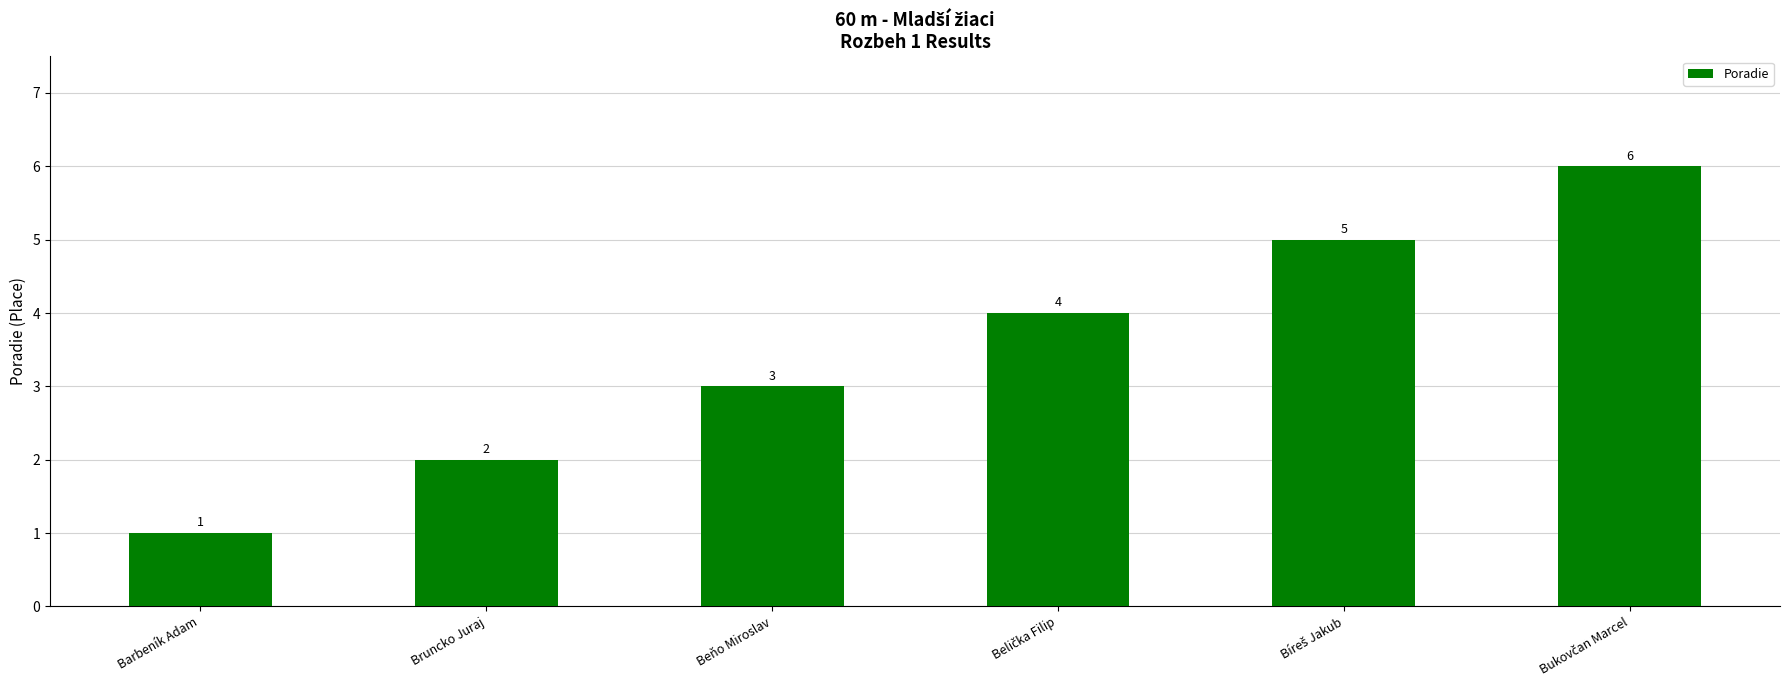

At which label is the value closest to 3?

Beňo Miroslav